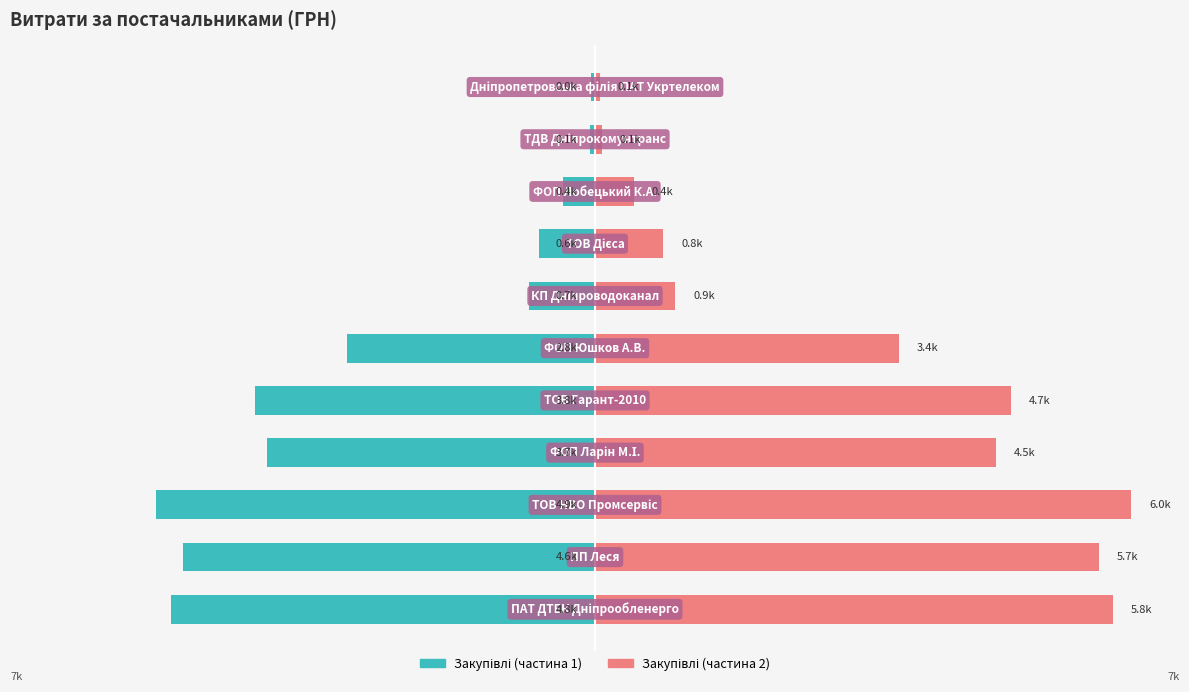

Count the number of categories in the chart.

11